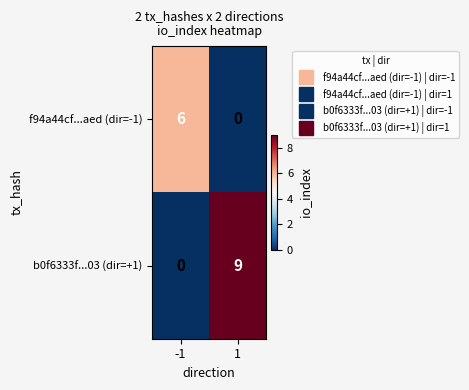

Which series has the largest range (max minus min)?

b0f6333f...03 (dir=+1)